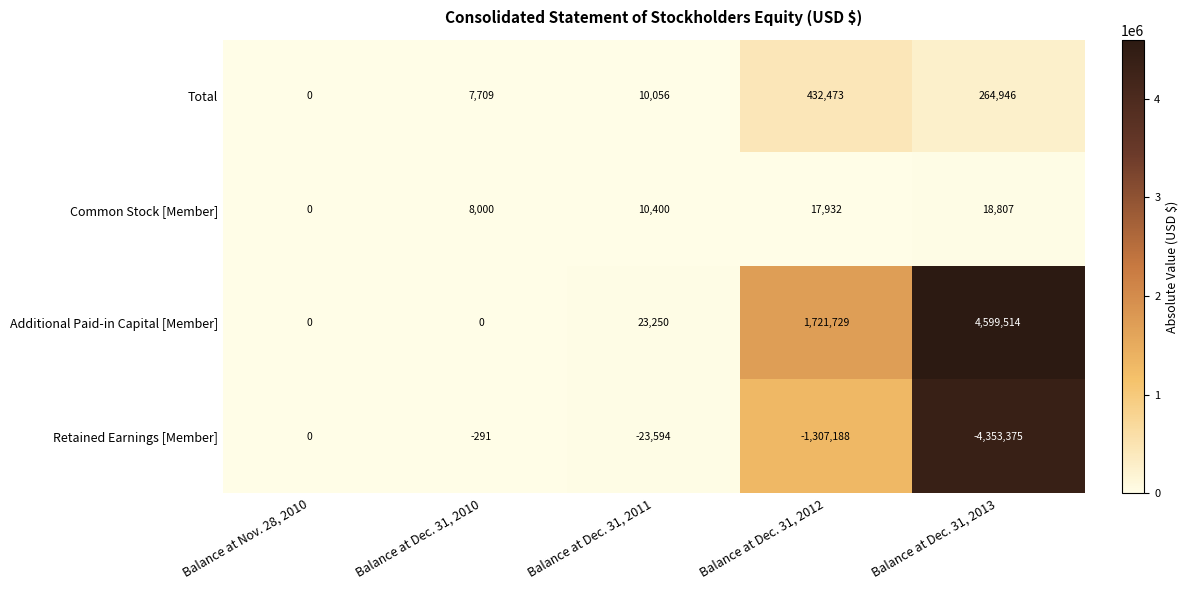

At which label is Total closest to 216236?

Balance at Dec. 31, 2013